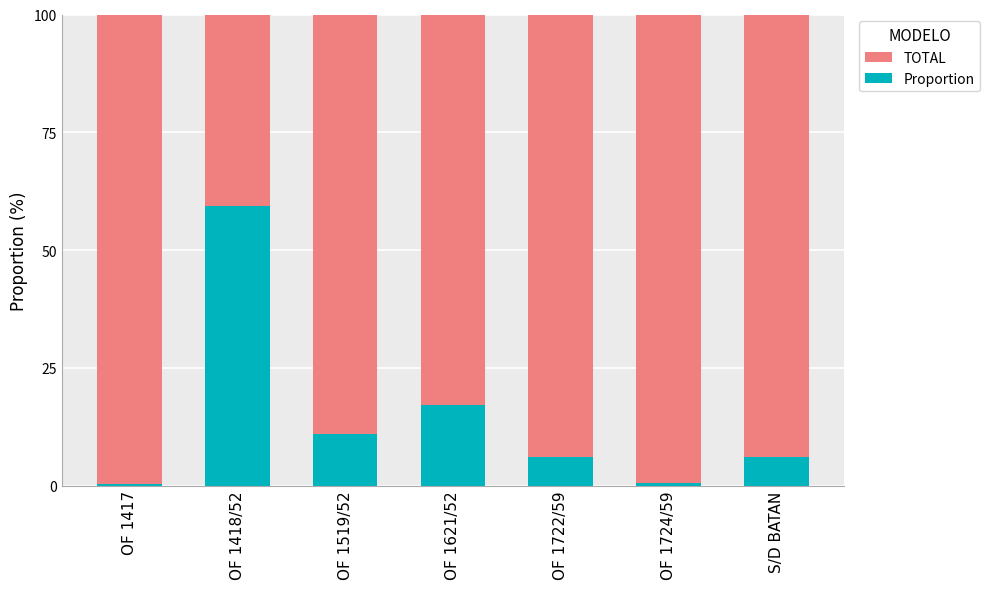

Rank the series by their average value, from highest to lowest.

TOTAL, Proportion